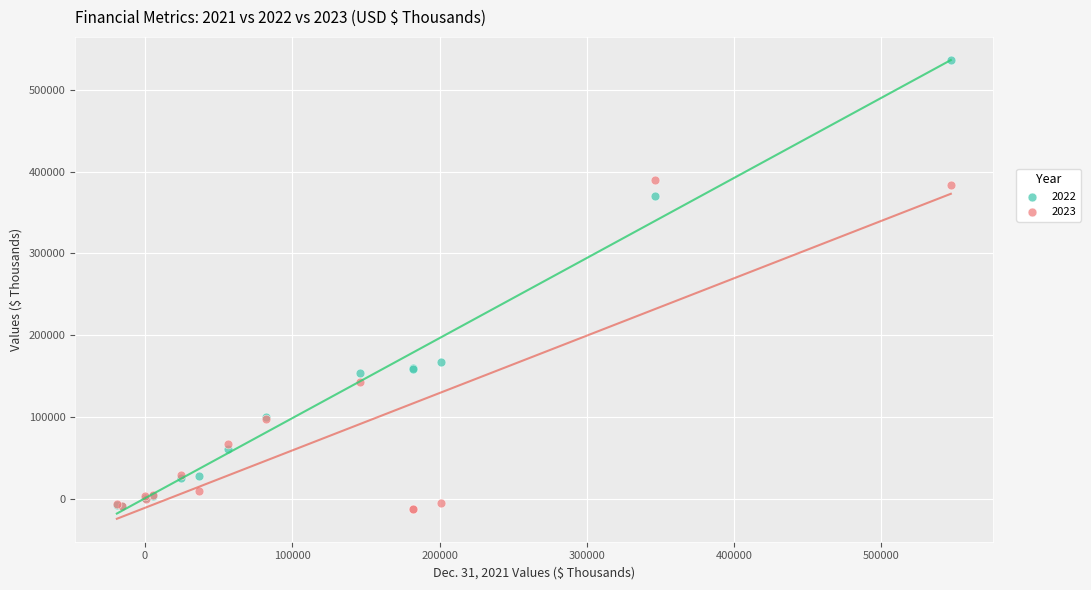

Which series reaches the maximum Y coordinate?

2022